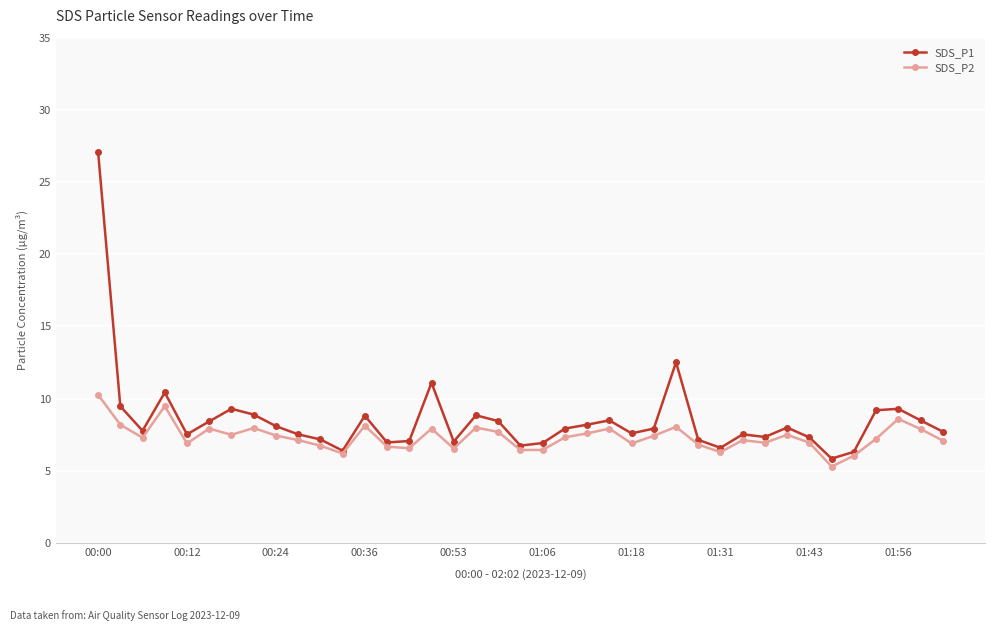

What is the maximum value shown in the chart?

27.1